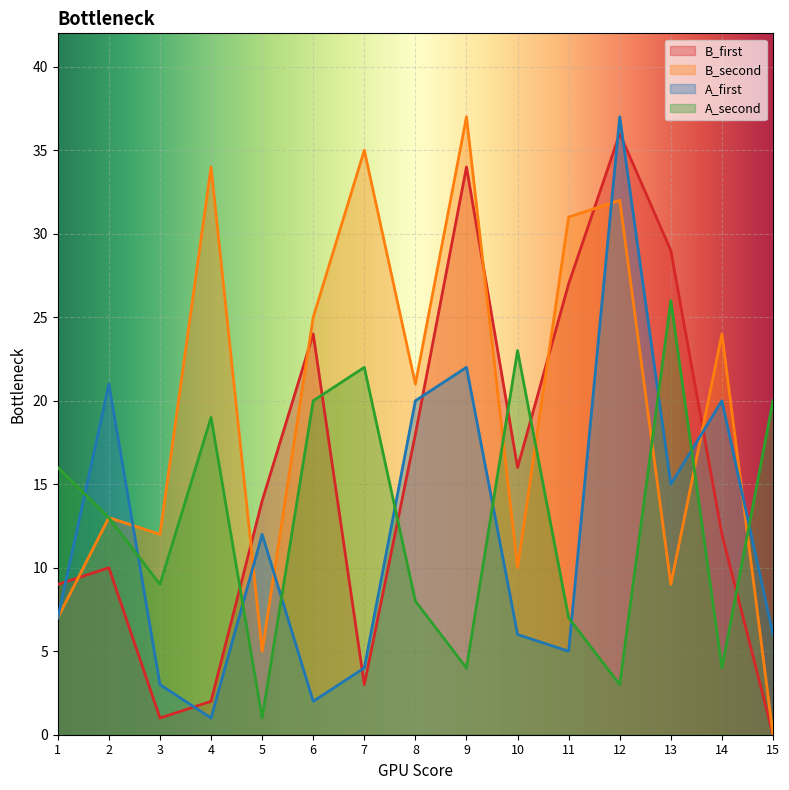

What is the greatest value displayed?

37